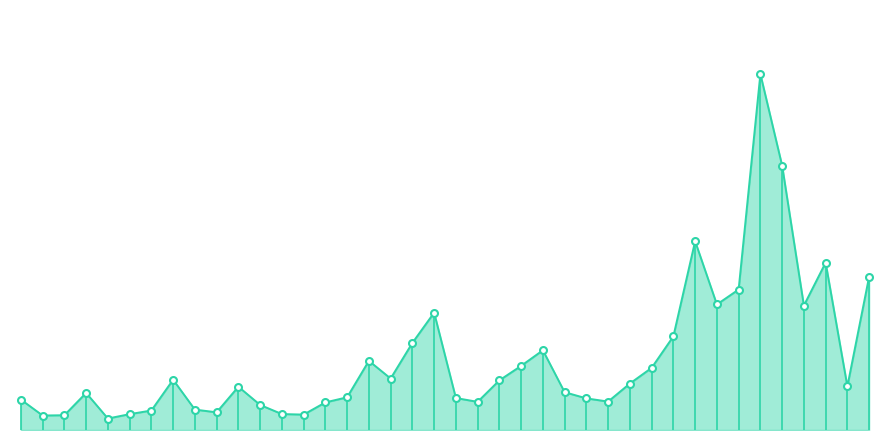

Rank the categories by value from lowest to highest.

03/12/2023, 03/03/2024, 01/02/2024, 01/03/2023, 01/11/2023, 02/04/2023, 02/07/2023, 01/10/2023, 01/08/2023, 01/05/2023, 01/02/2023, 03/07/2022, 02/01/2022, 01/04/2024, 01/02/2022, 01/08/2022, 02/01/2023, 02/01/2024, 01/03/2022, 04/06/2023, 01/02/2021, 01/12/2021, 01/06/2022, 03/09/2023, 01/11/2022, 01/11/2021, 08/05/2022, 01/12/2022, 03/04/2022, 02/10/2022, 03/10/2021, 01/09/2022, 01/04/2021, 01/08/2021, 01/07/2021, 03/01/2021, 01/03/2021, 01/09/2021, 02/05/2021, 01/06/2021